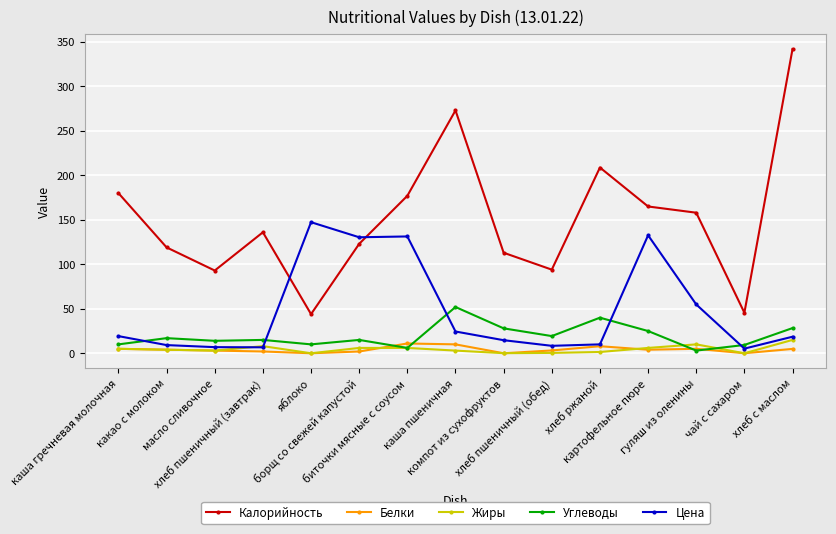

What is the label of the 5th point from the left?

яблоко